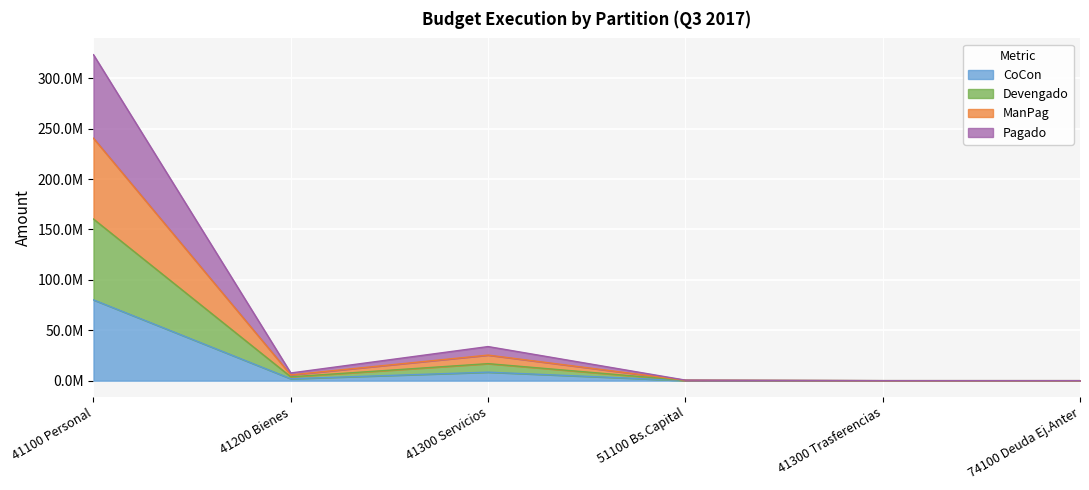

True or false: CoCon has a value of 3324089.0 at 41200 Bienes.

False